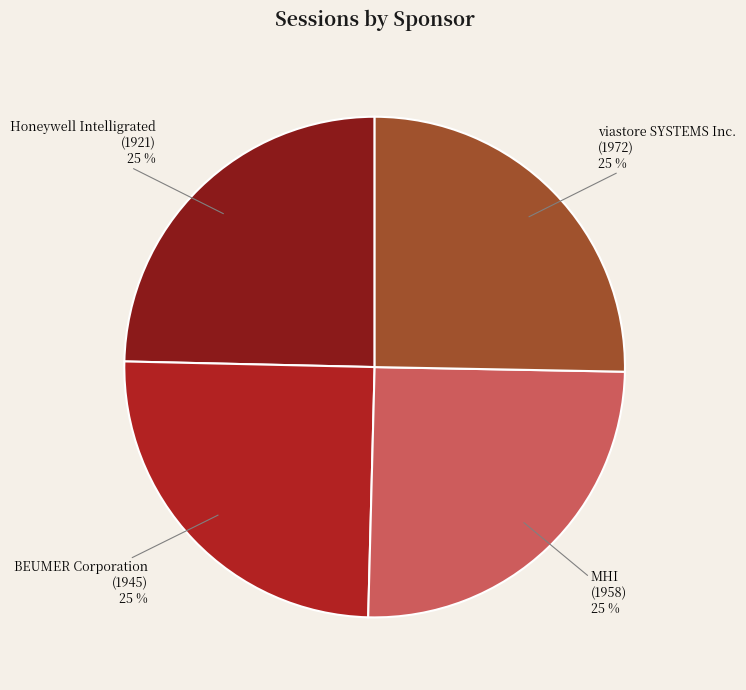

Is it true that viastore SYSTEMS Inc. is 19% of the pie?

False